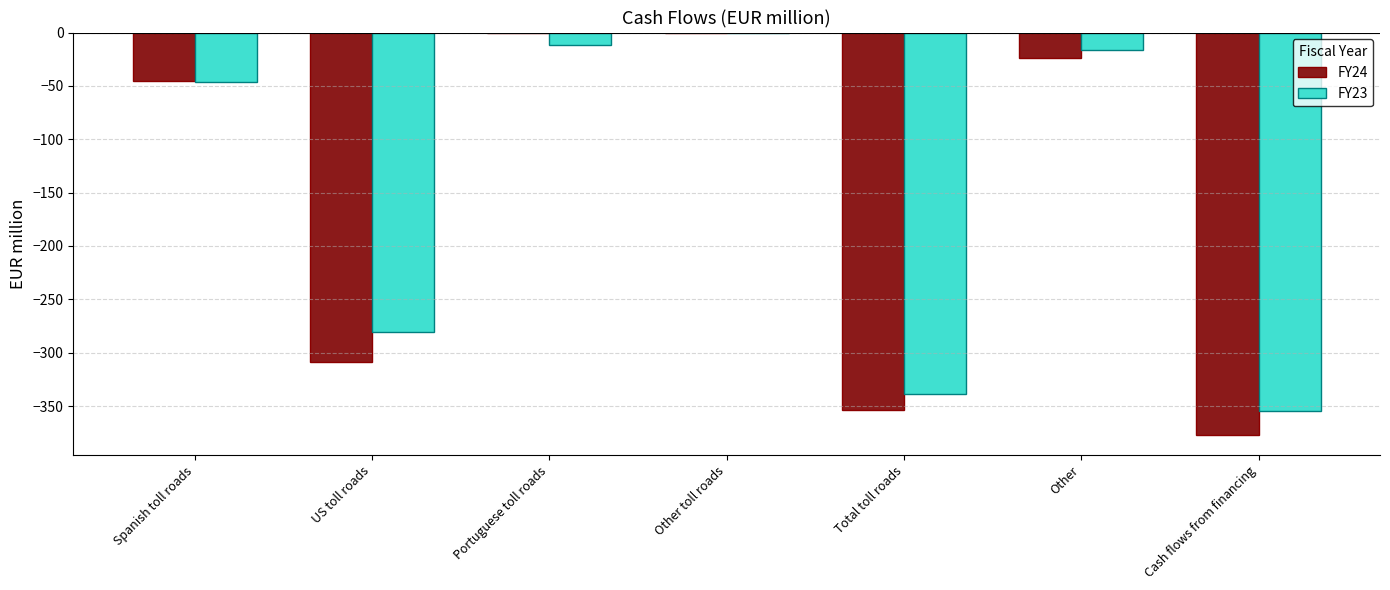

At which label does FY23 reach its peak?

Other toll roads